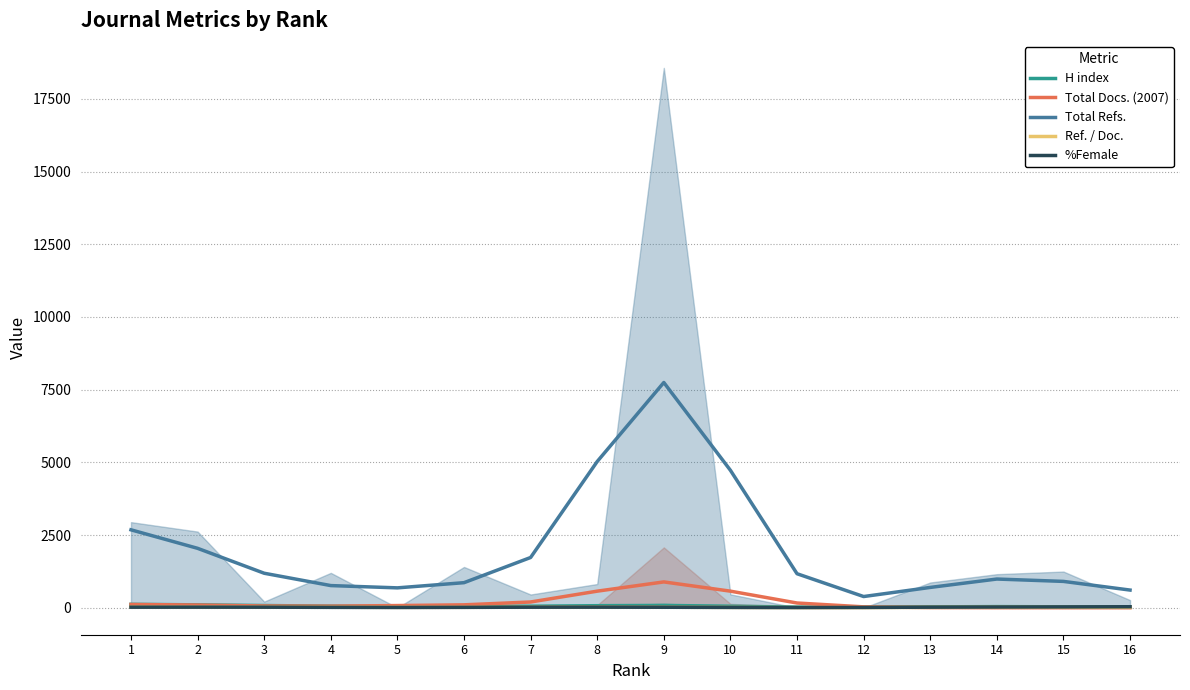

True or false: Total Refs. has a value of 732.1 at 2.

False